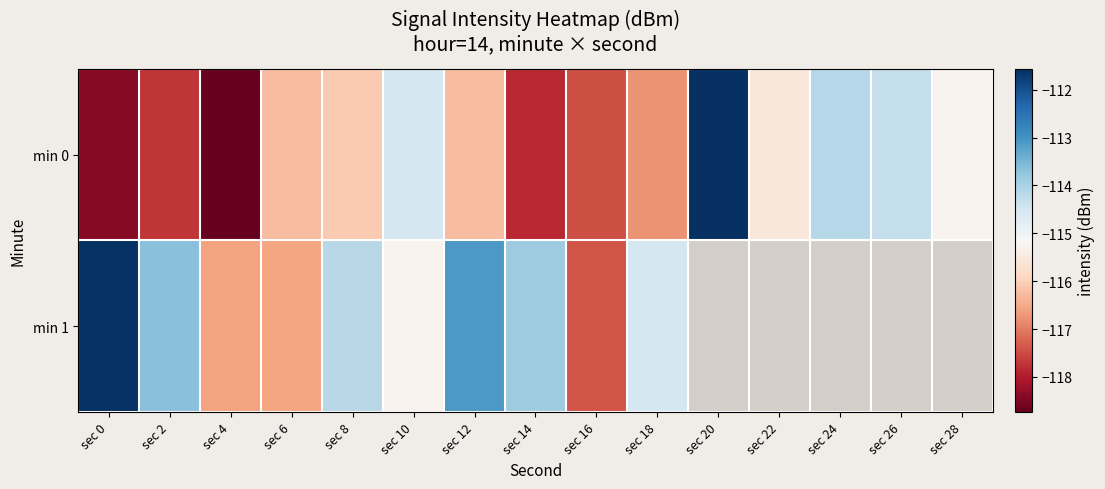

Which category has the highest value across all series?

sec 20